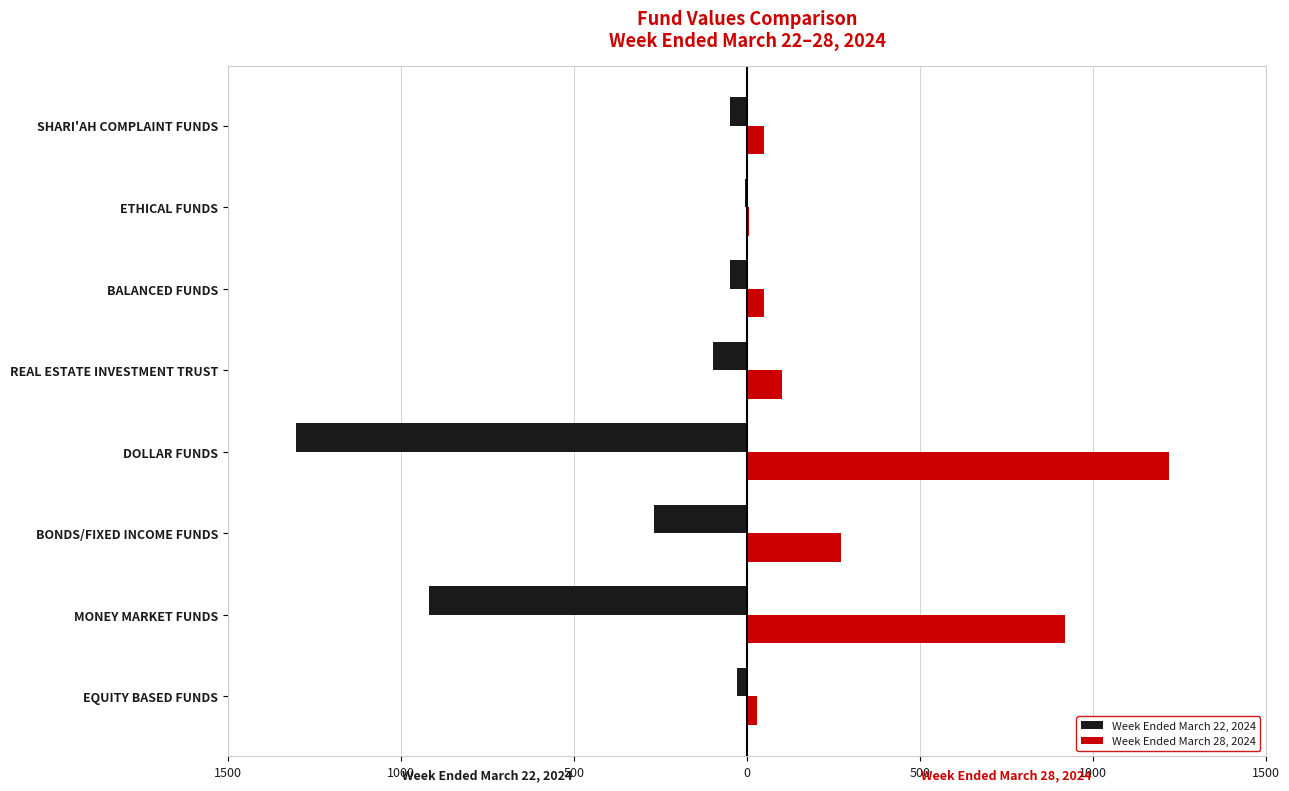

What are all the series names shown in the legend?

Week Ended March 22, 2024, Week Ended March 28, 2024